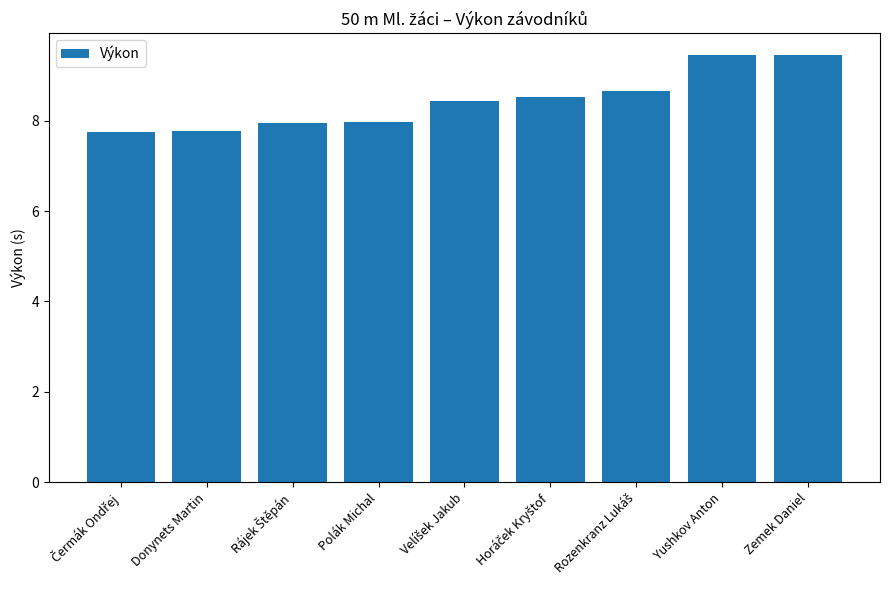

Does the chart contain stacked bars?

No